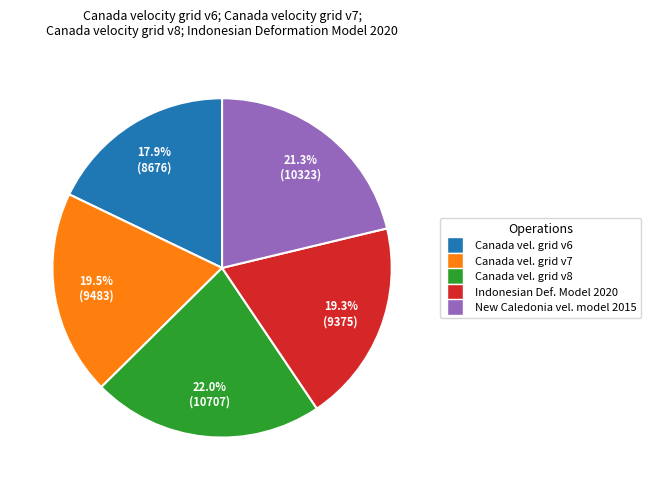

Is there any slice that represents more than half of the pie?

No